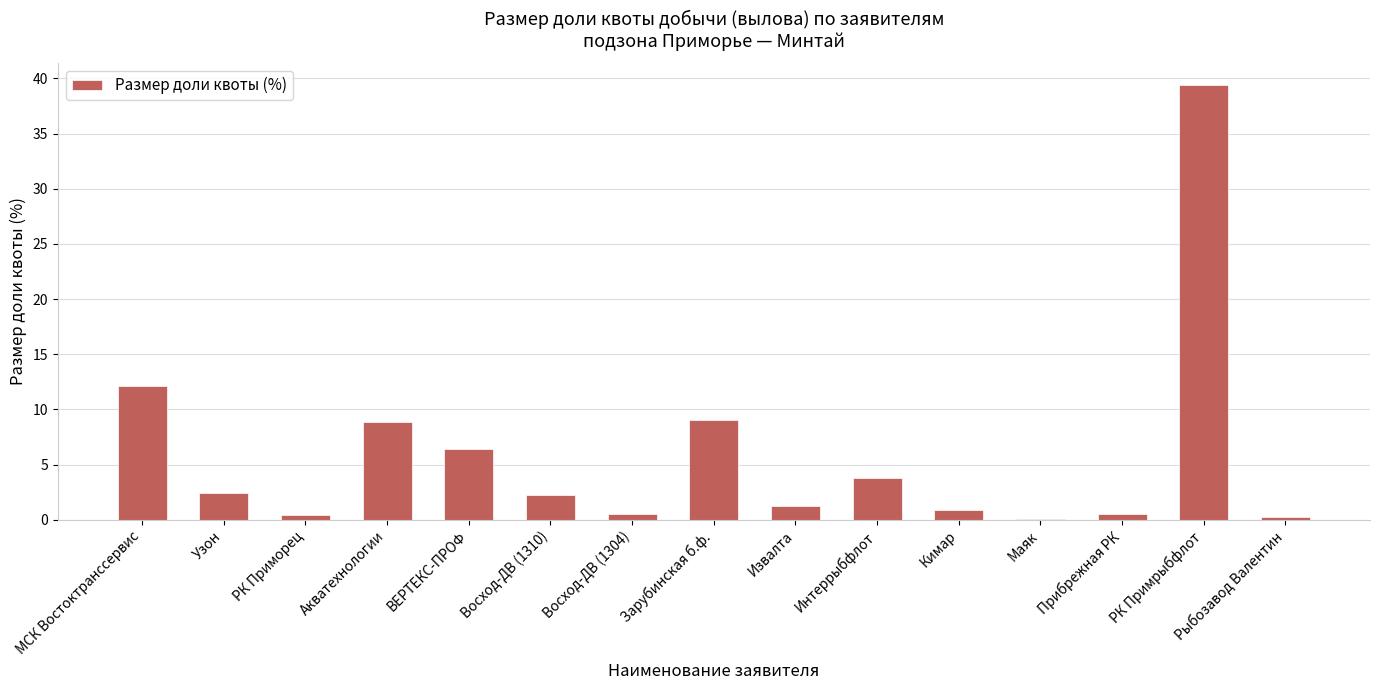

True or false: the data shows 5.8 at Акватехнологии.

False